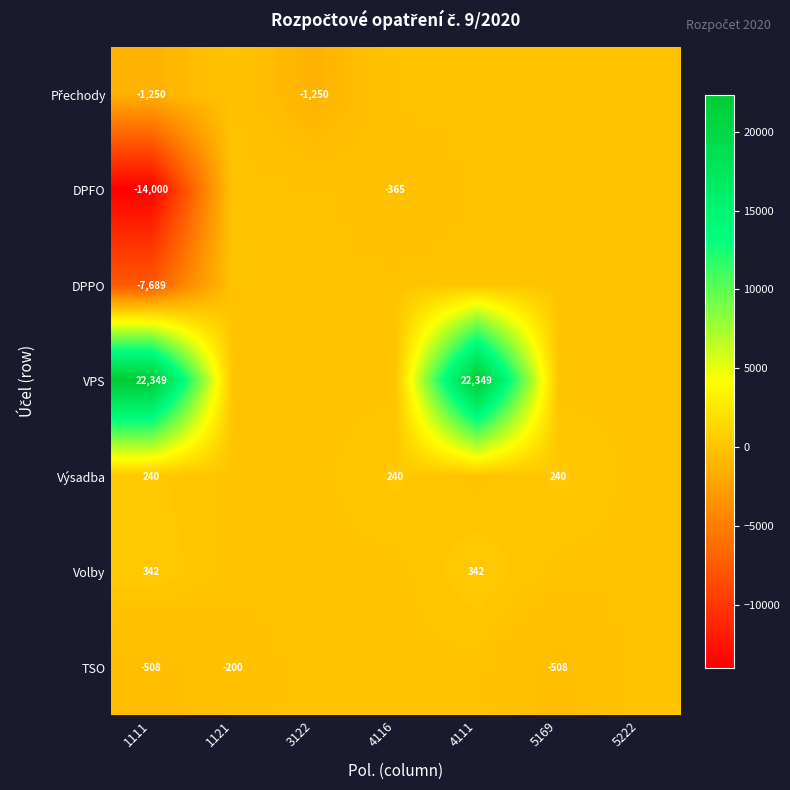

Is it true that Výsadba equals 347 at 1111?

False